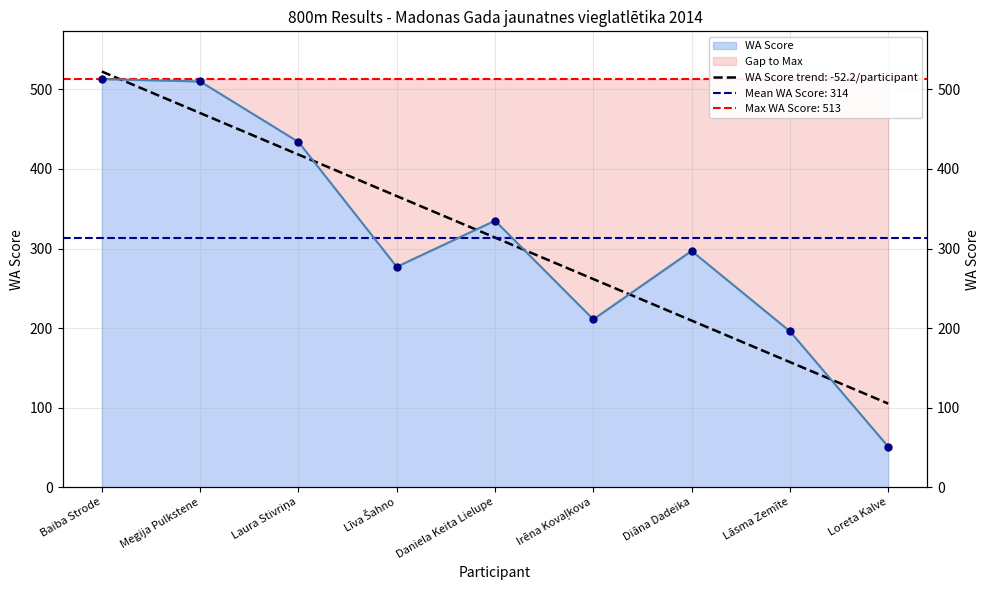

What is the change in value from Irēna Kovaļkova to Diāna Dadeika?

+86